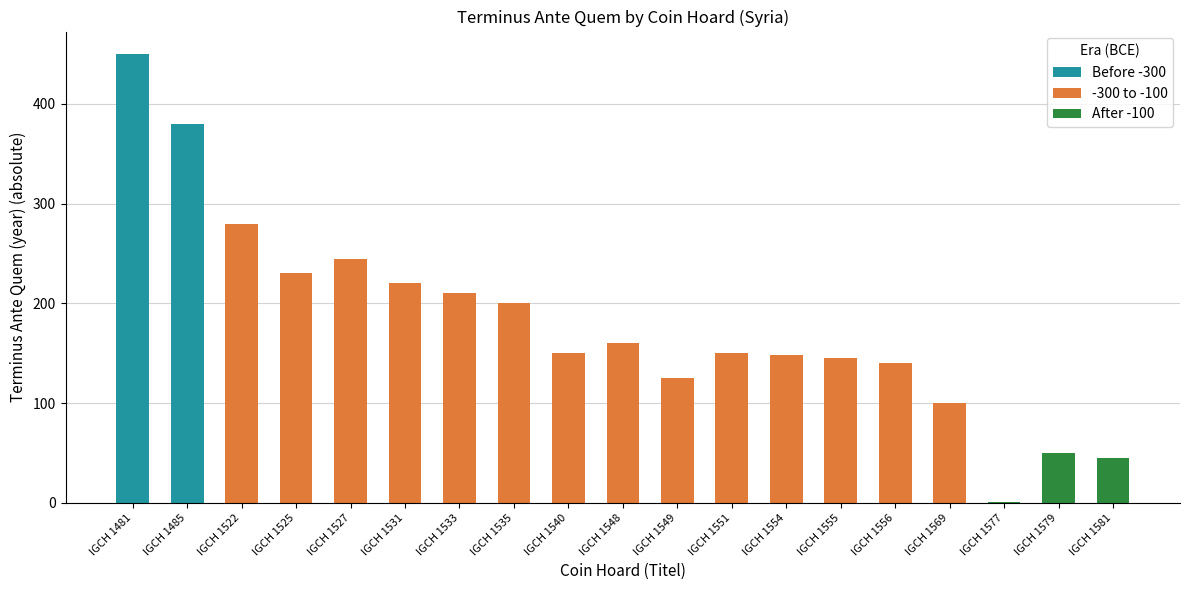

What is the sum of the values at IGCH 1485 and IGCH 1579?

430